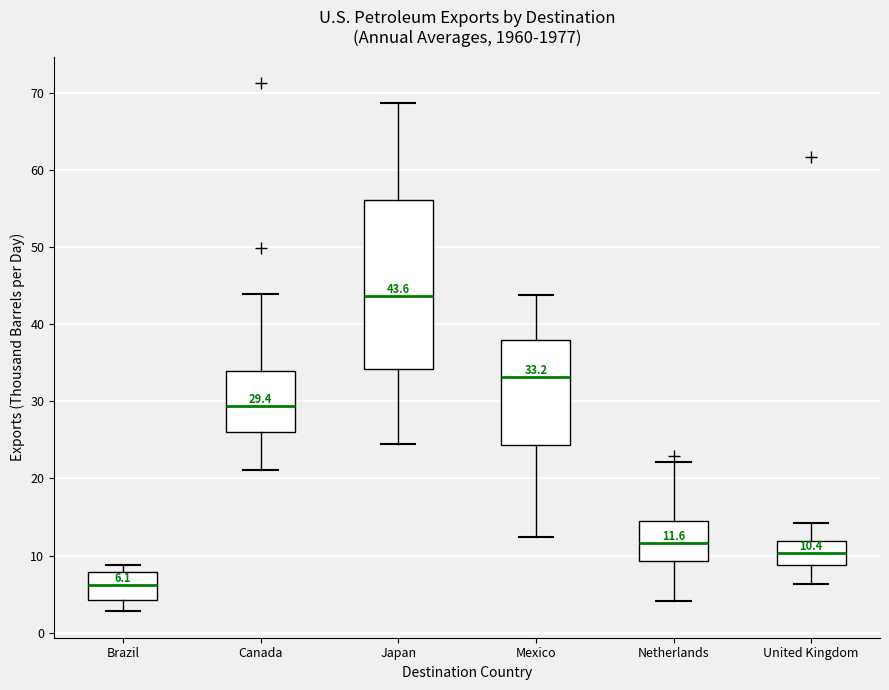

Which box's median line is the highest?

Japan